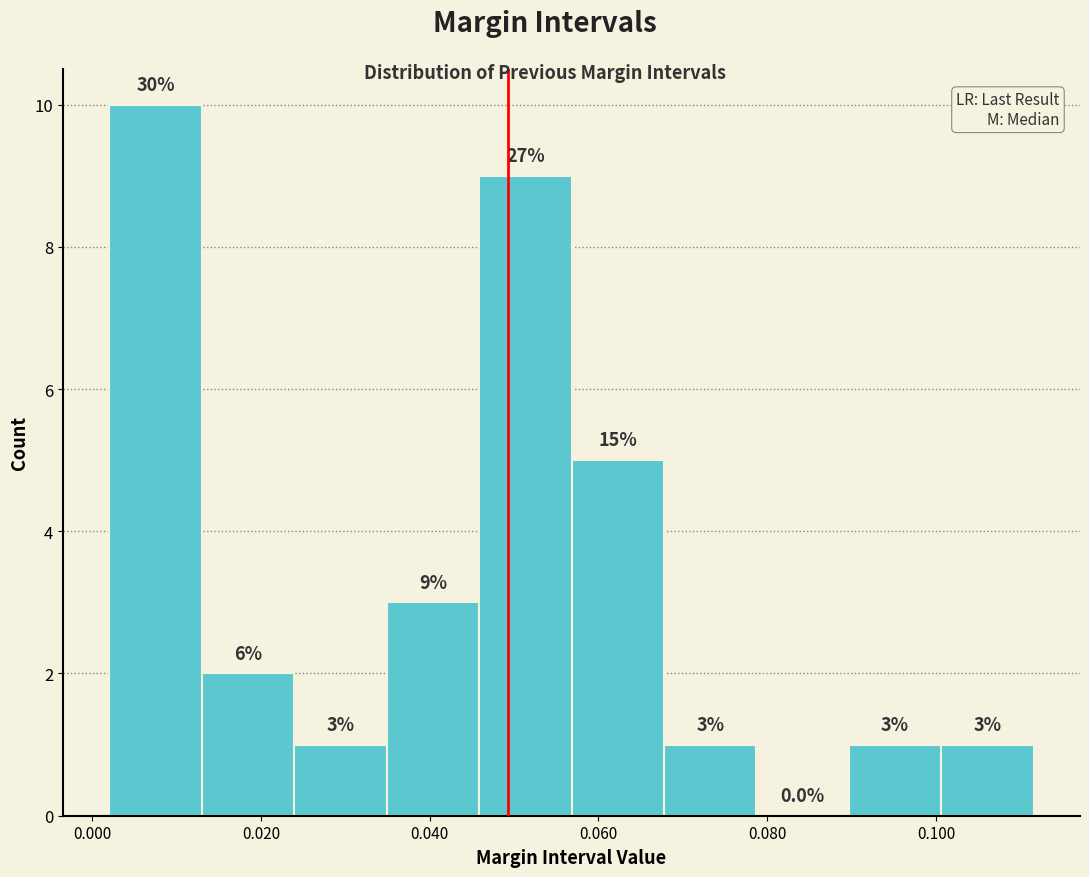

Over which range of the x-axis is the bar tallest?

0.002 to 0.012